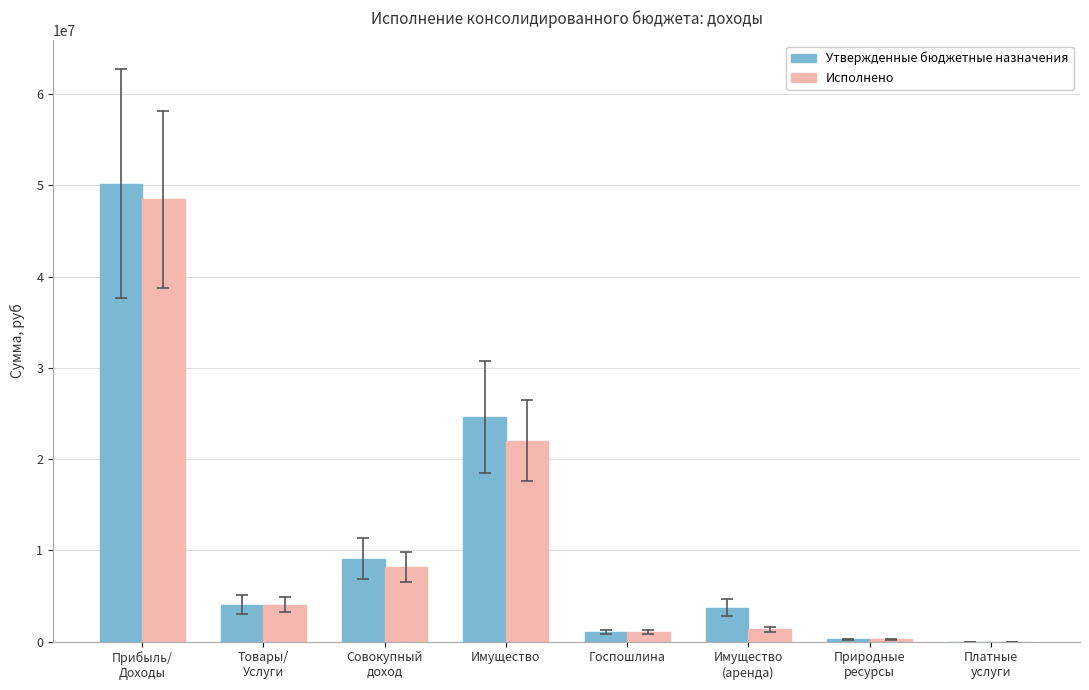

The value of Утвержденные бюджетные назначения at Имущество is 24600000.0. True or false?

True